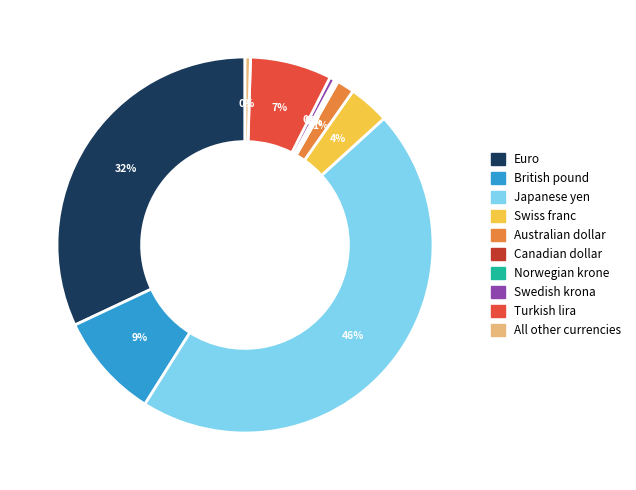

To the nearest percent, what is the difference between the largest and smallest slice percentages?

46%